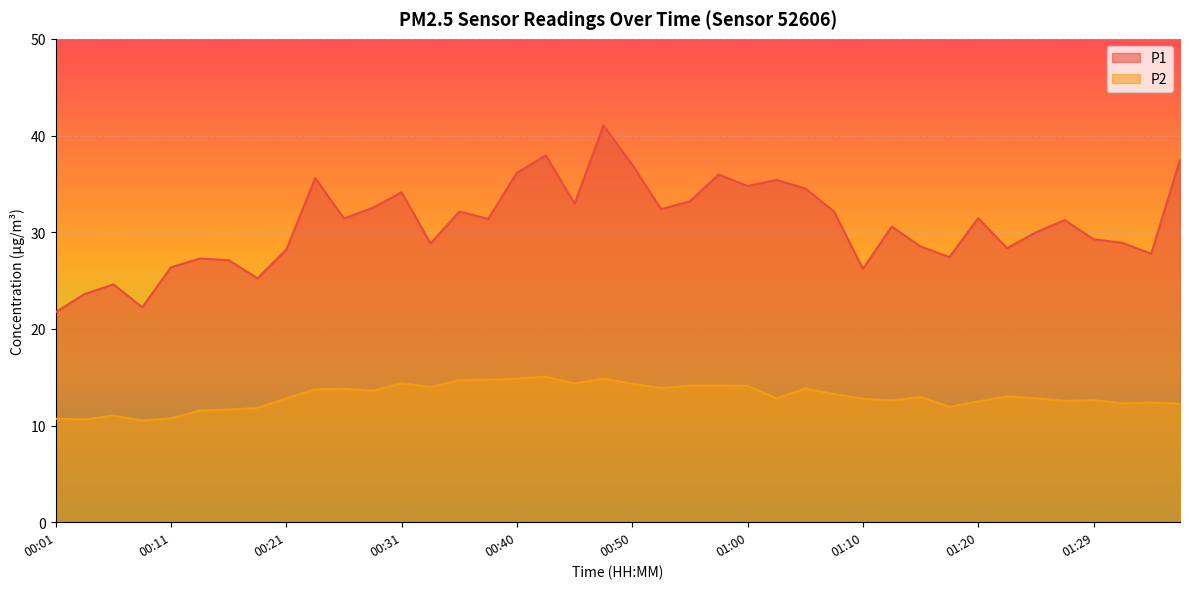

What is the spread (max minus min) of values at 01:27?

18.7